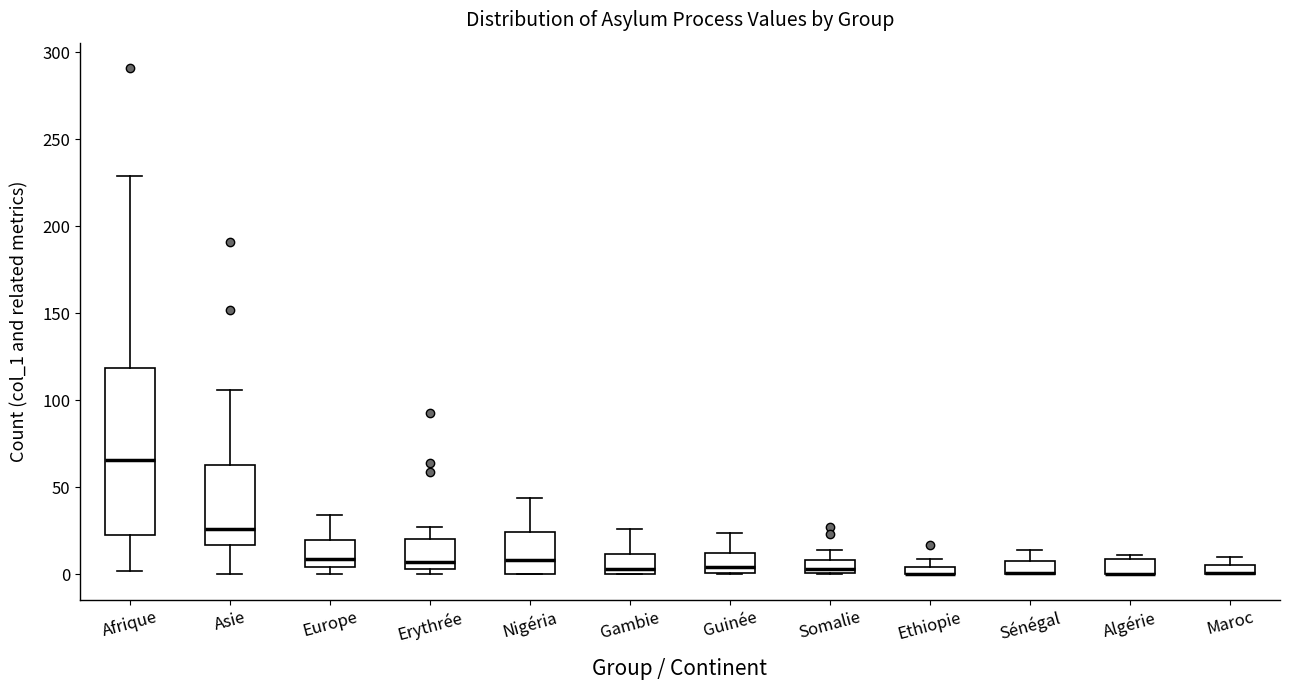

Where is the lower edge of the box for Maroc on the y-axis? The values are not printed on the chart, so give them approximately, as read against the axis.

0